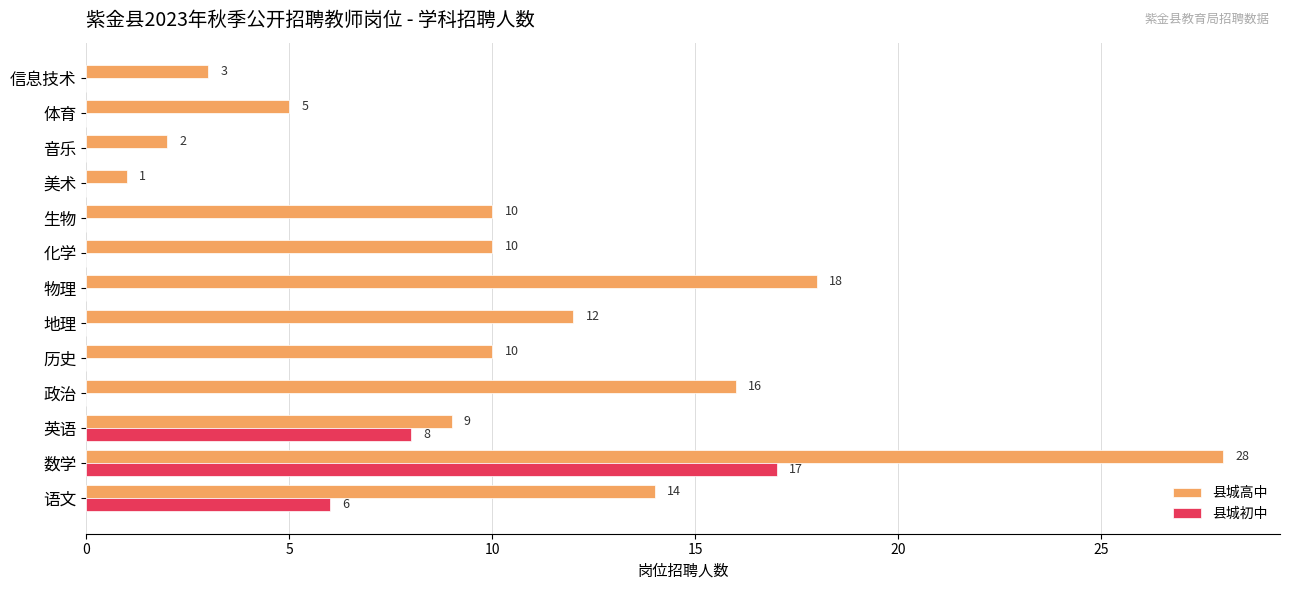

At which label is 县城高中 closest to 14?

语文